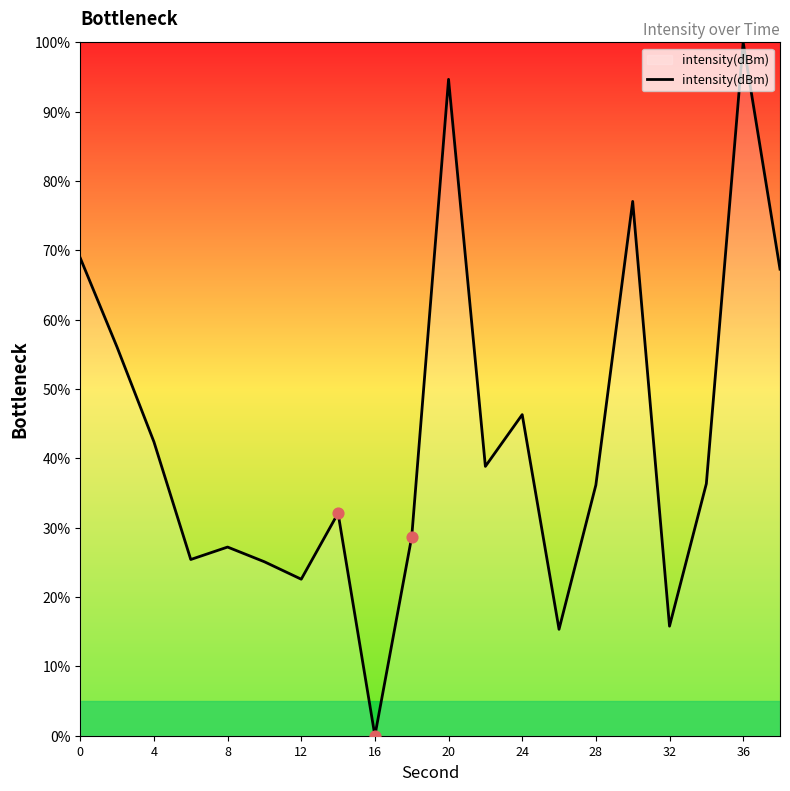

What is the difference between the maximum and minimum values?

100.0